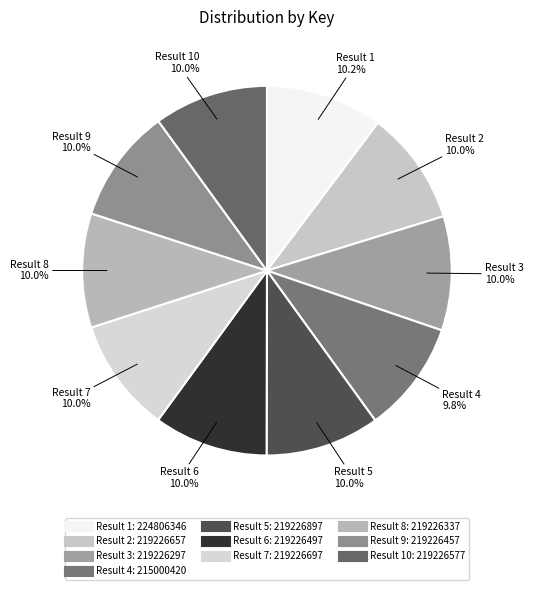

Which slice is the smallest?

Result 4